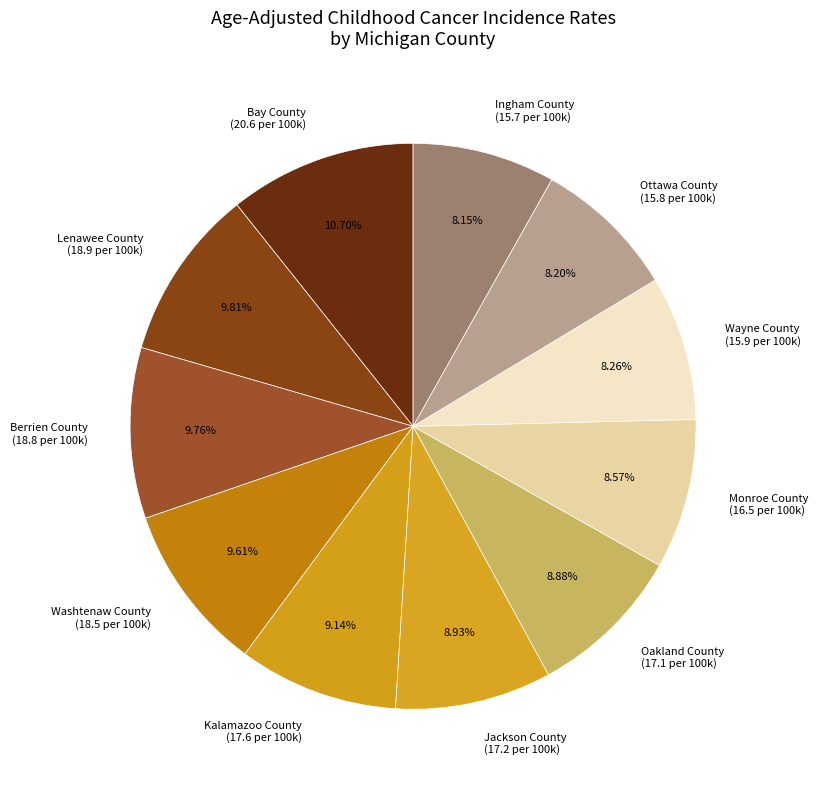

The Wayne County slice represents 8% of the pie. True or false?

True